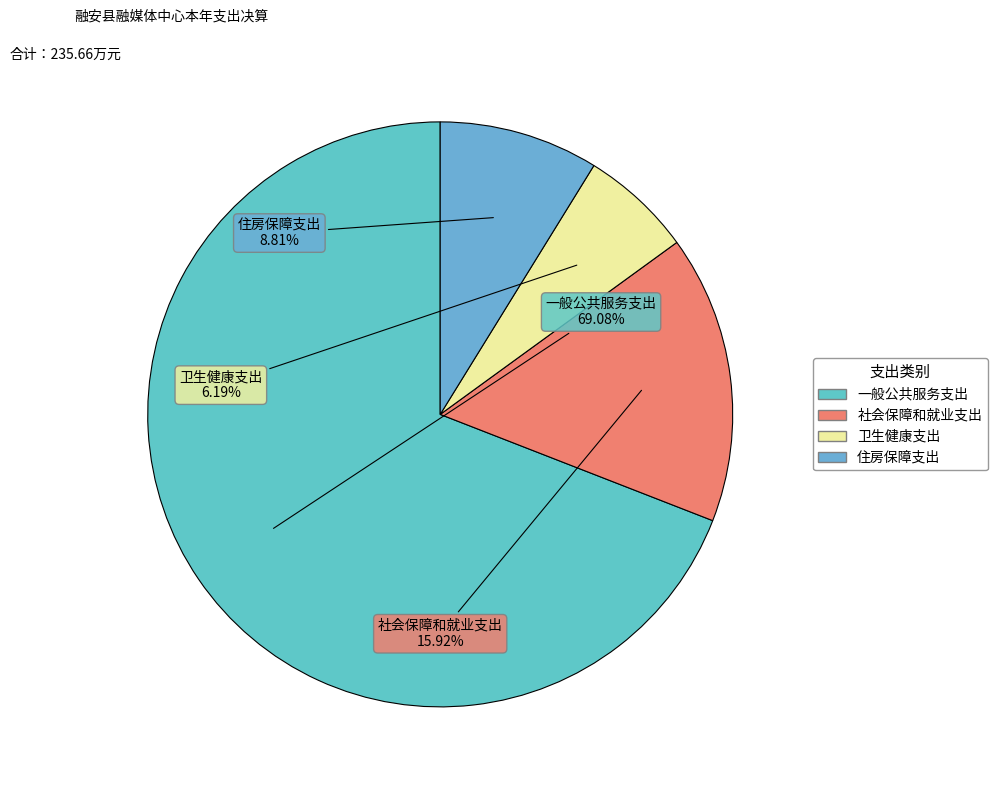

Which has a higher value, 社会保障和就业支出 or 住房保障支出?

社会保障和就业支出